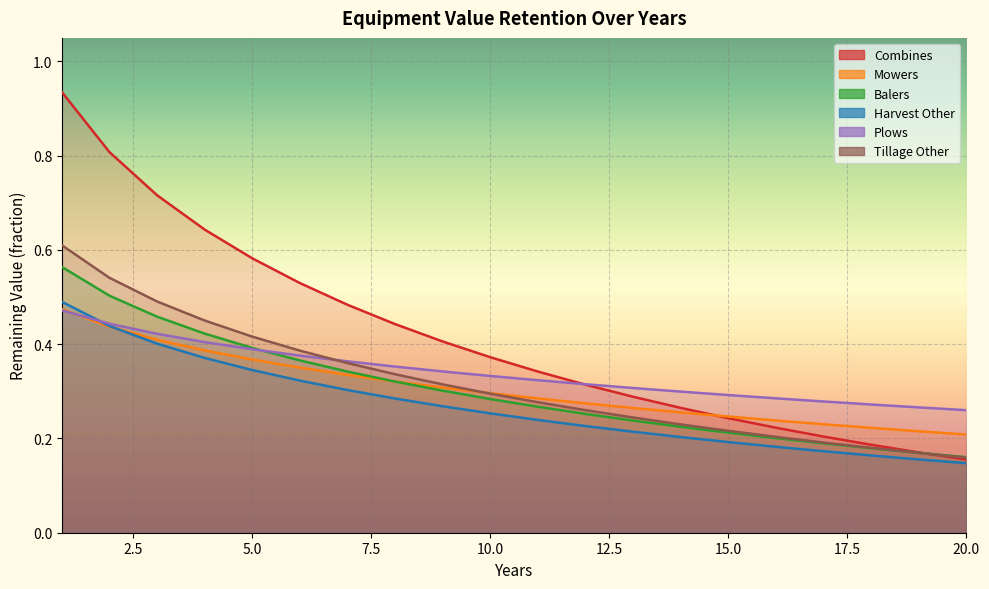

The value of Plows at 3 is 0.4. True or false?

True